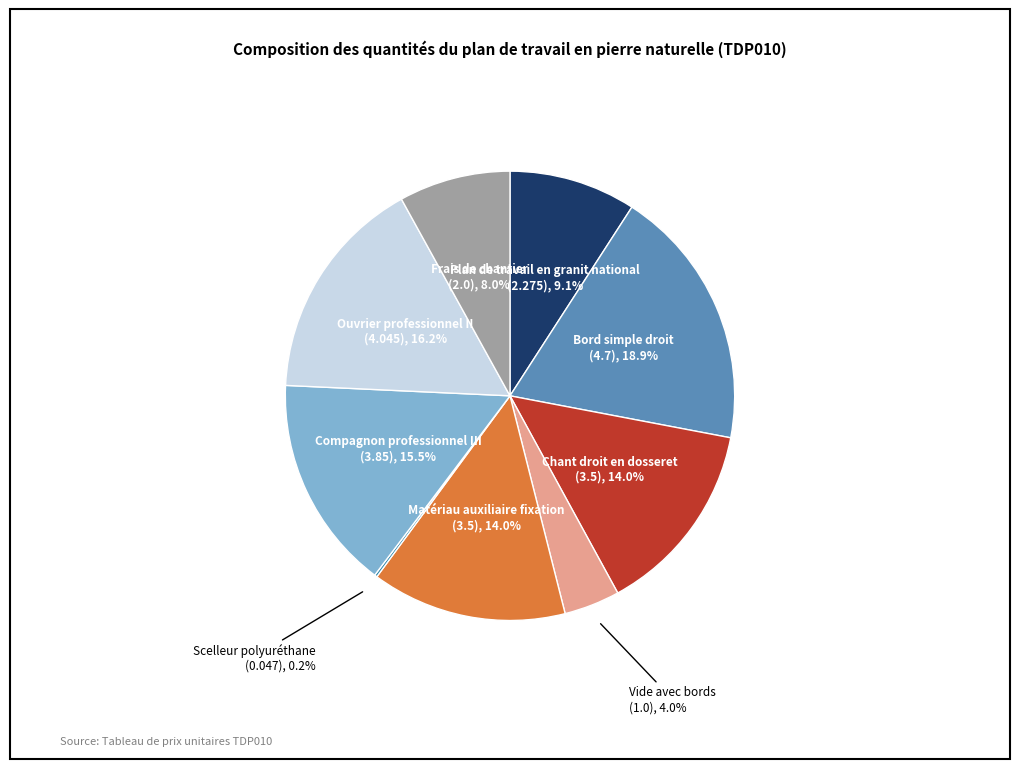

What is the largest slice in the pie chart?

Bord simple droit